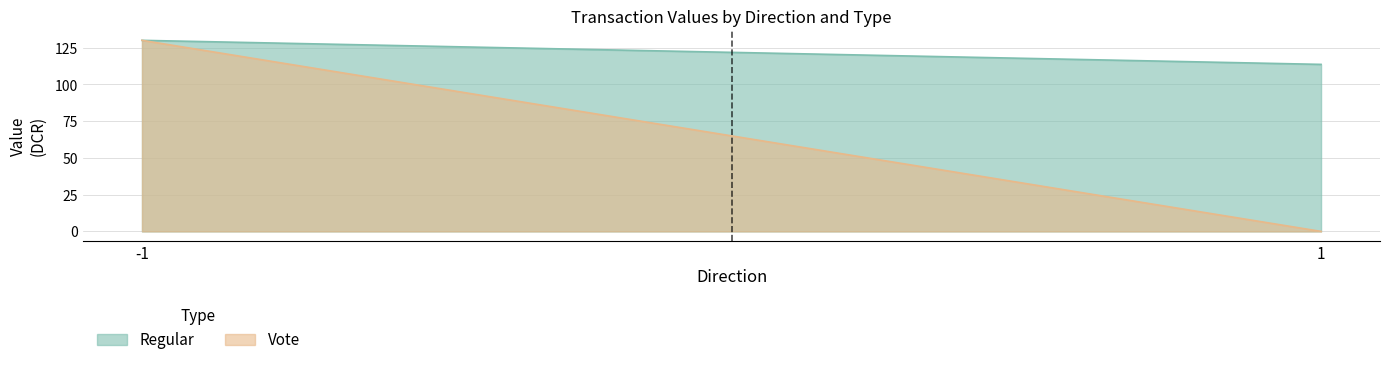

Is it true that Vote equals 81.7 at 1?

False